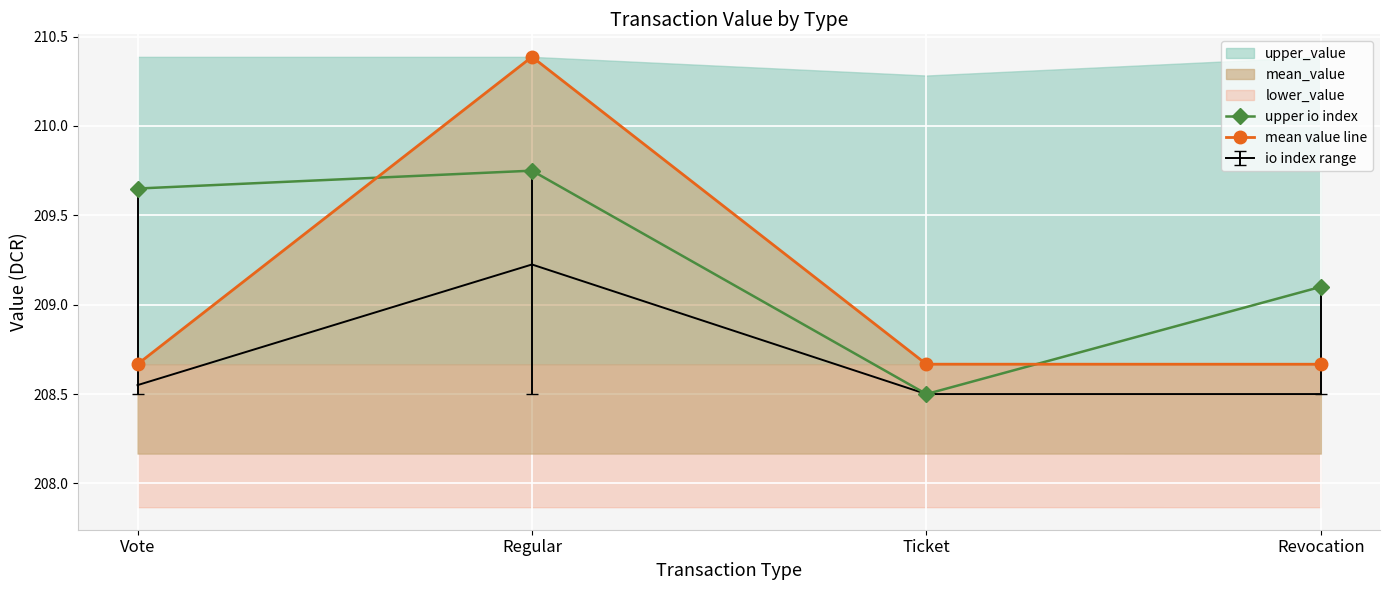

What is the minimum value for mean value line?

208.7